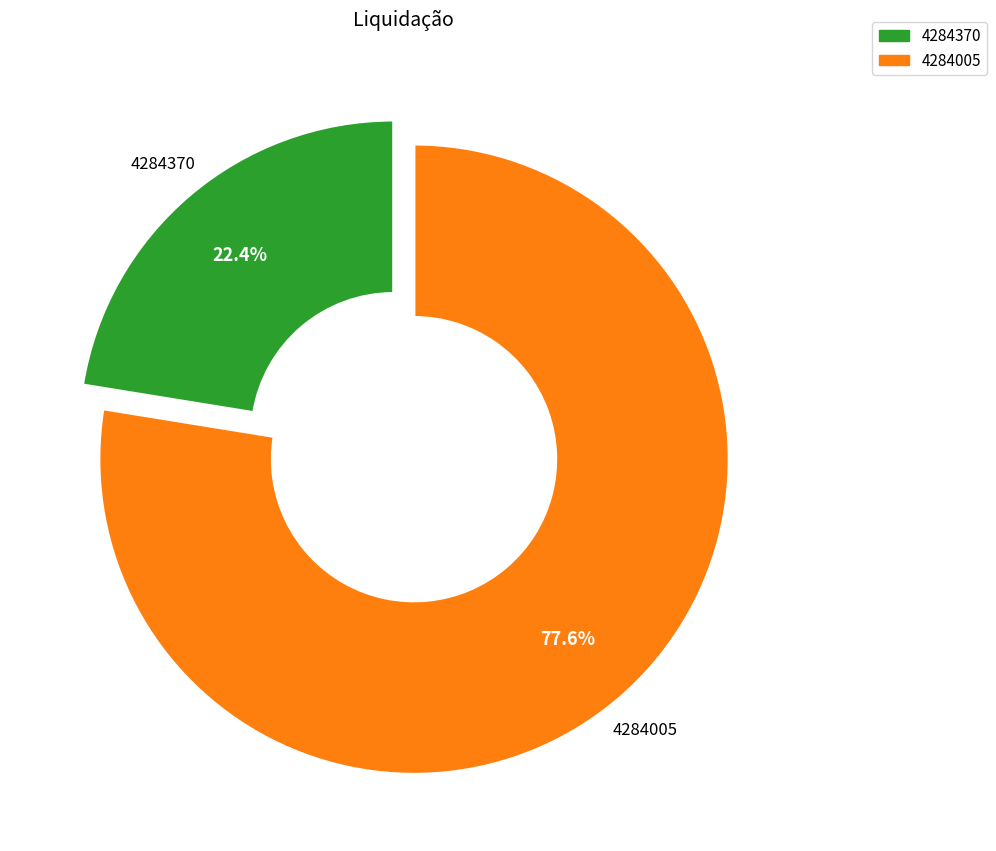

Which has a higher value, 4284005 or 4284370?

4284005